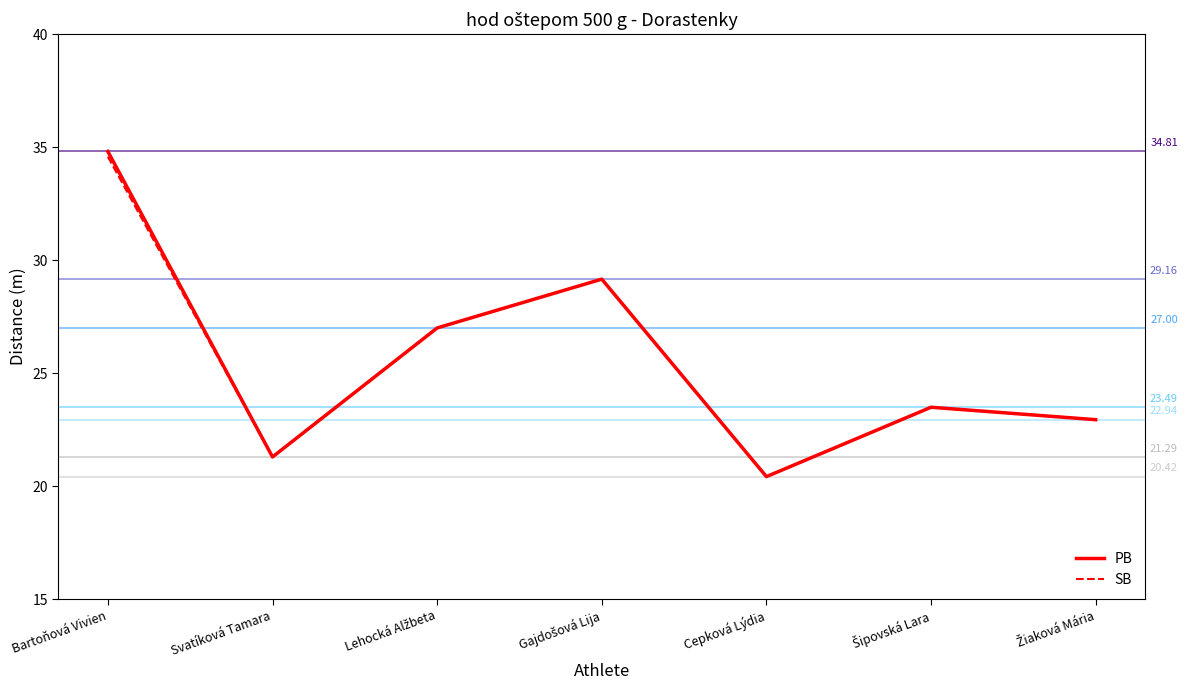

Reading right to left, extract all data points from this chart.

PB: 22.9	23.5	20.4	29.2	27.0	21.3	34.8
SB: 22.9	23.5	20.4	29.2	27.0	21.3	34.6